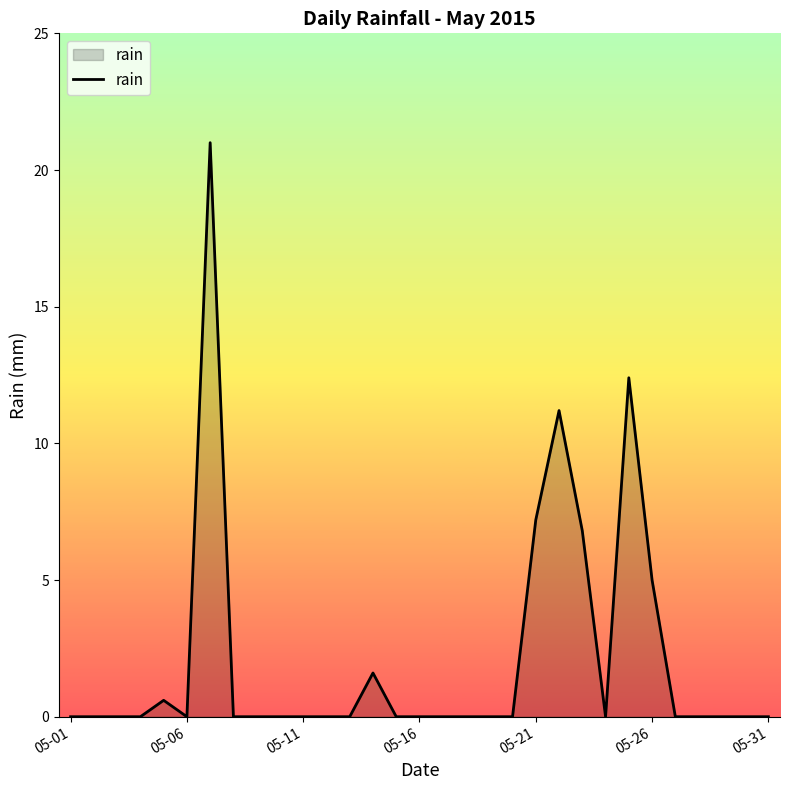

True or false: there are more than 2 points higher than both neighbors.

True